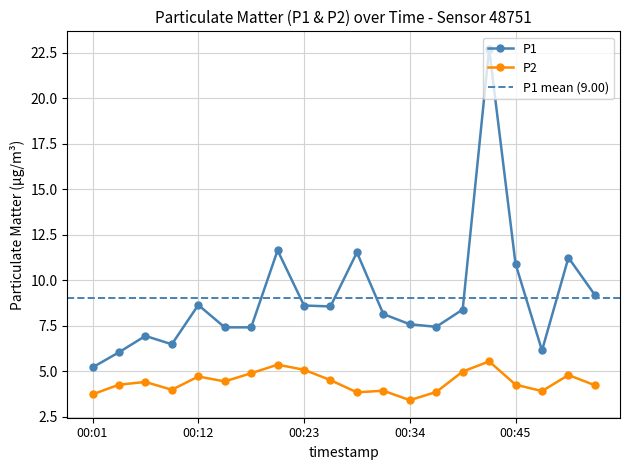

Reading right to left, extract all data points from this chart.

P1: 9.2	11.2	6.1	10.9	22.7	8.4	7.4	7.6	8.1	11.5	8.6	8.6	11.6	7.4	7.4	8.6	6.5	6.9	6.0	5.2
P2: 4.2	4.8	3.9	4.2	5.5	5.0	3.9	3.4	3.9	3.8	4.5	5.1	5.3	4.9	4.4	4.7	4.0	4.4	4.2	3.7